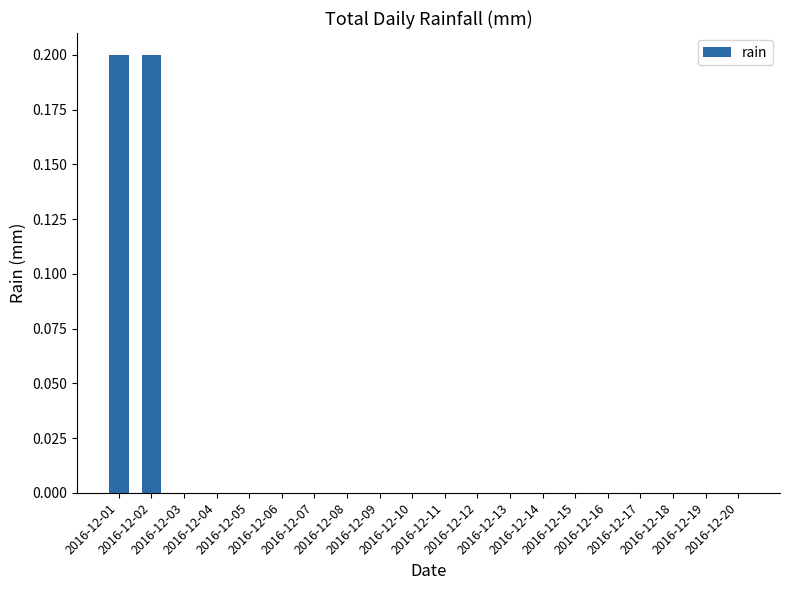

How many data points does each series have?

20